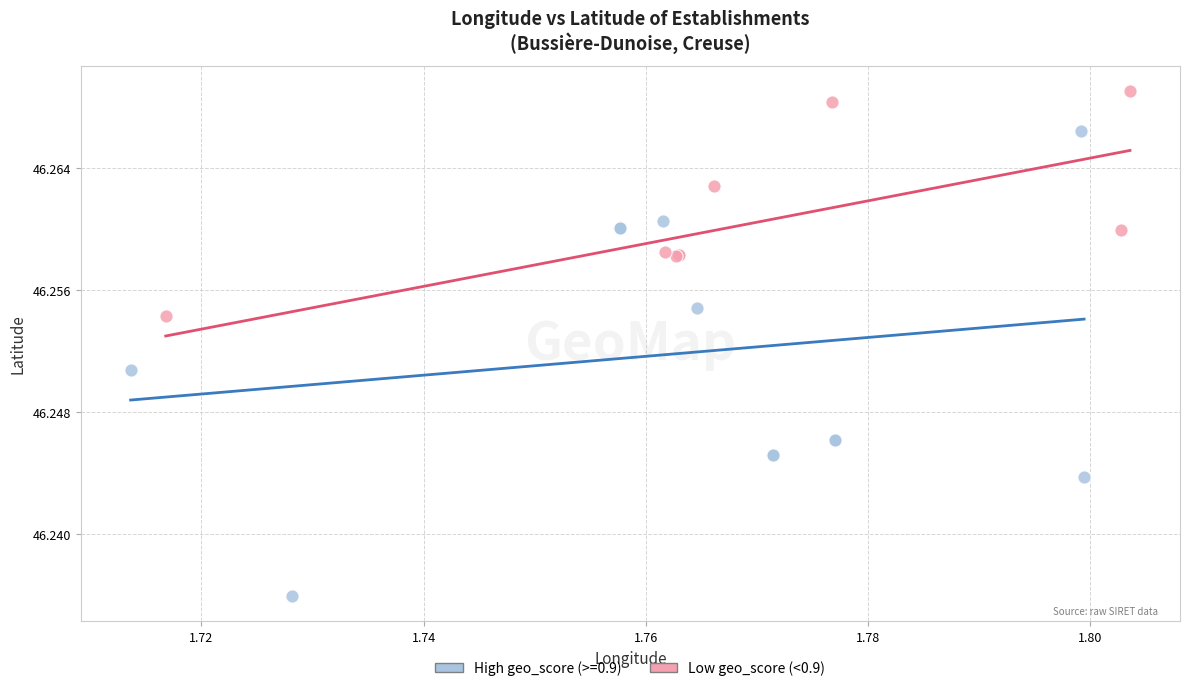

Which series contains the highest Y value?

Low geo_score (<0.9)